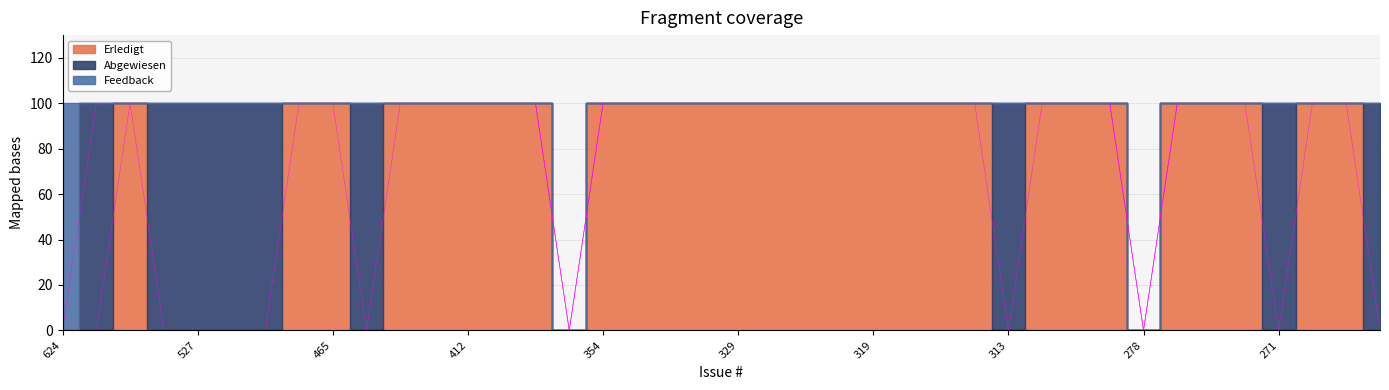

Which series changed the most between 327 and 275?

Erledigt